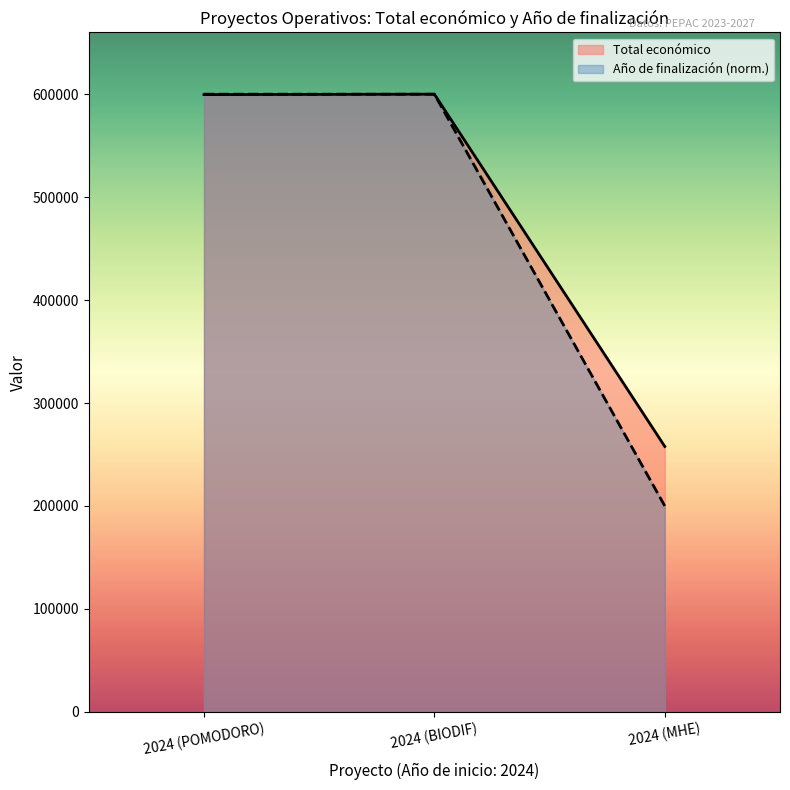

What position from the left is 2024 (POMODORO)?

1